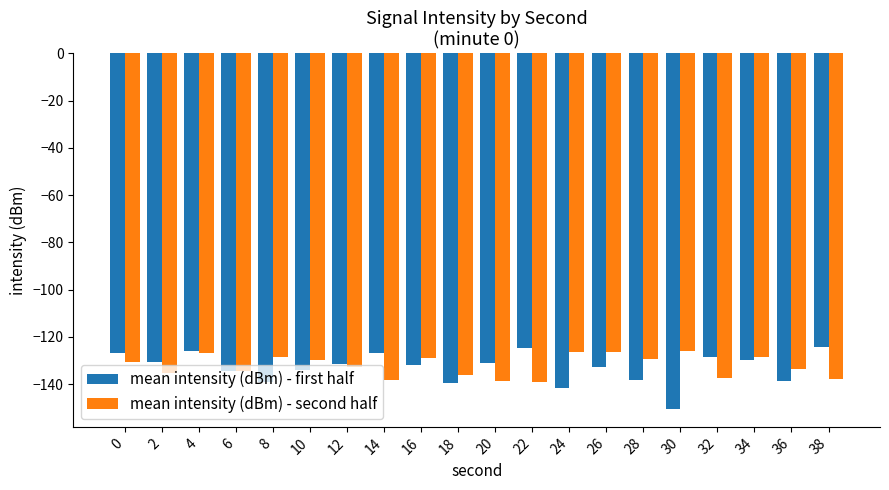

What are all the series names shown in the legend?

mean intensity (dBm) - first half, mean intensity (dBm) - second half